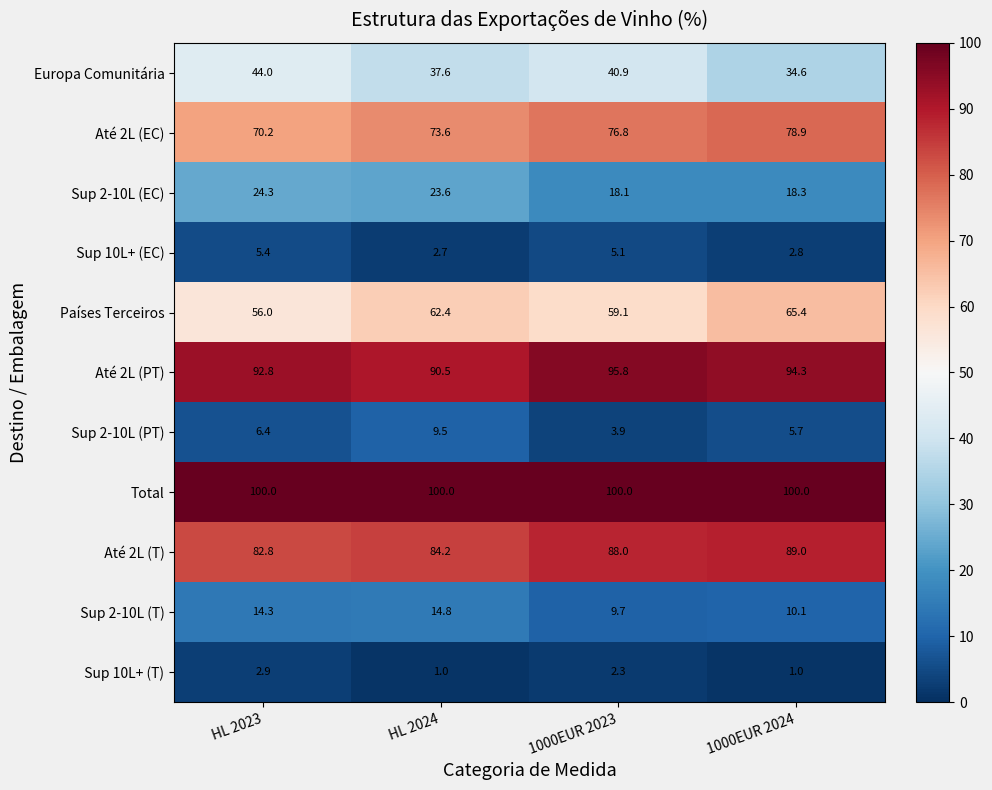

How many data points does each series have?

4